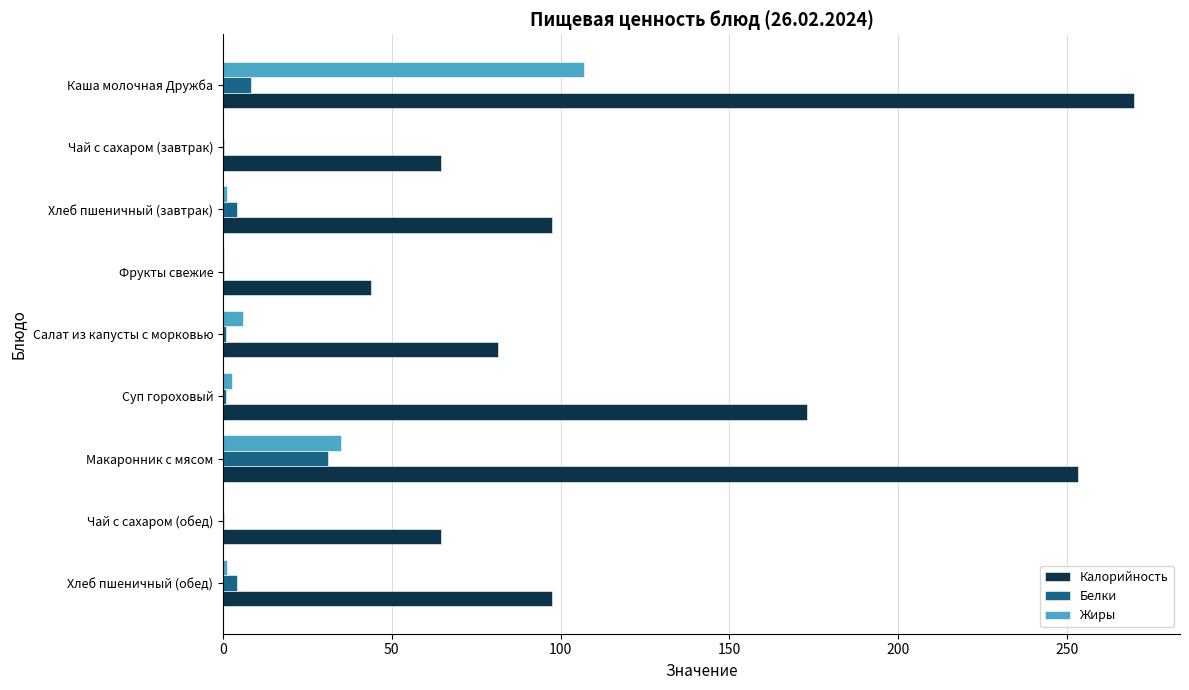

At which category is the sum across all series the highest?

Каша молочная Дружба